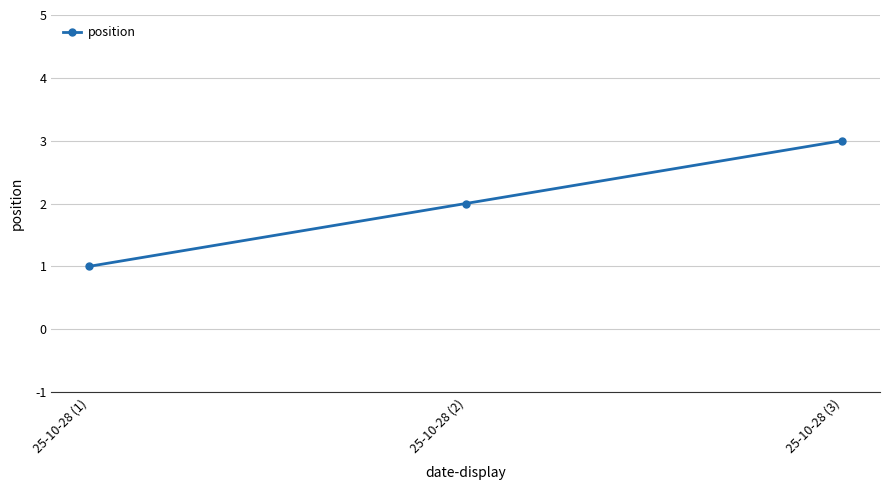

True or false: the data shows 3 at 25-10-28 (3).

True